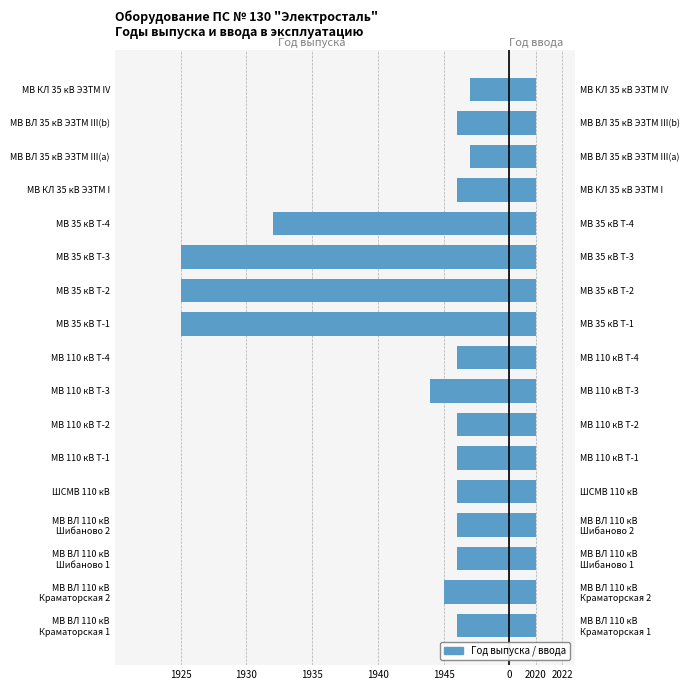

Rank the series by their maximum value, from highest to lowest.

Год ввода в эксплуатацию, Год выпуска